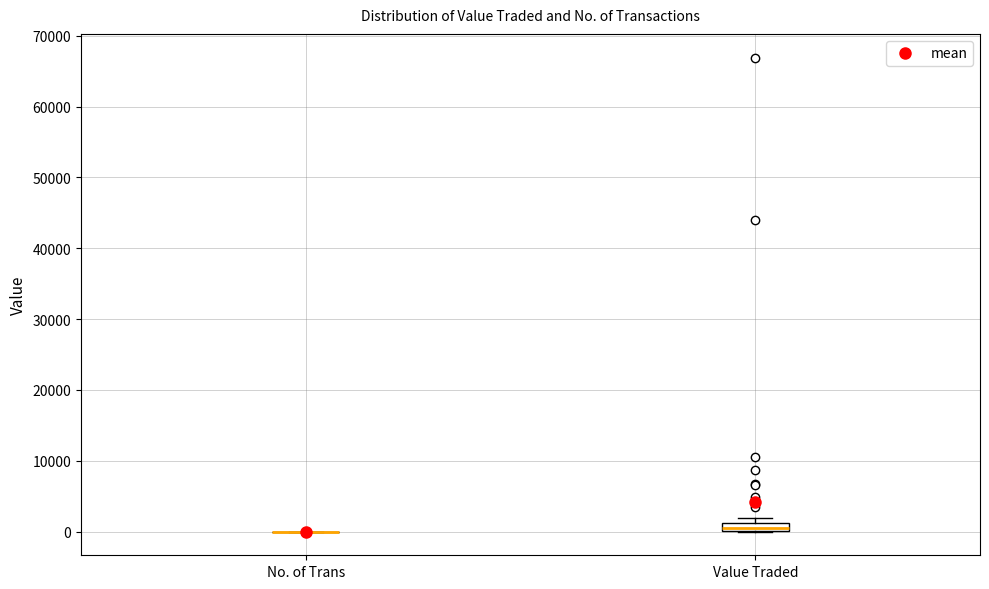

Comparing the boxes themselves (not the whiskers), which one is the tallest?

Value Traded